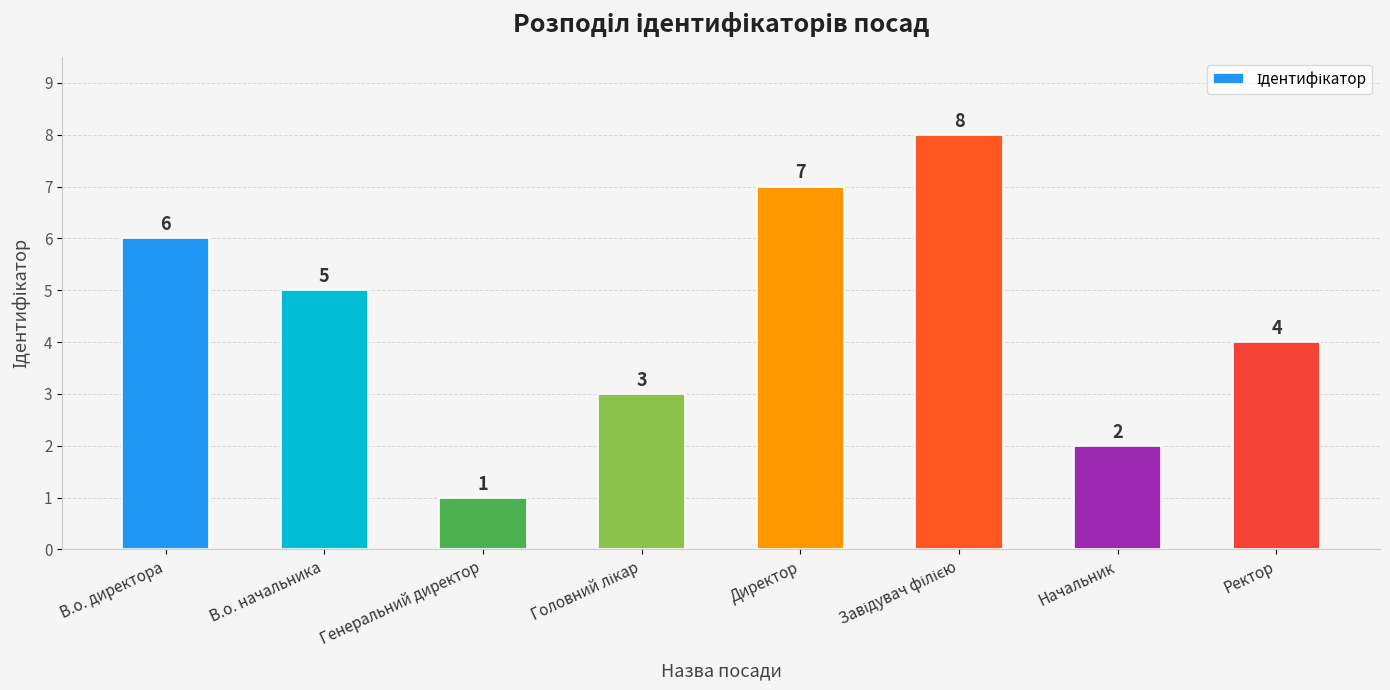

How many values are between 3 and 7?

5